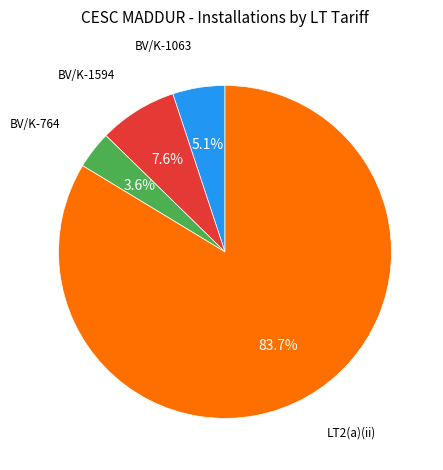

Is there a majority slice in this chart?

Yes